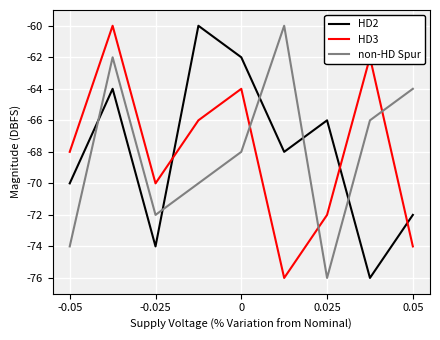

What is the maximum value shown in the chart?

-60